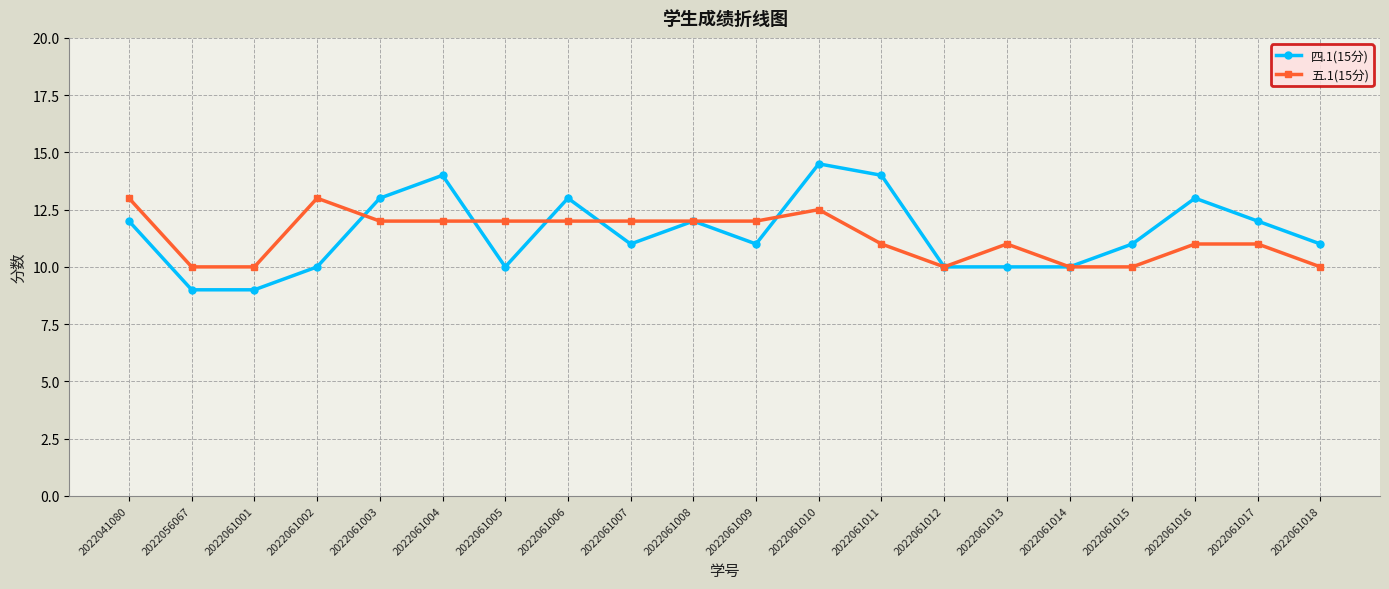

Between which two adjacent categories do 五.1(15分) and 四.1(15分) first intersect?

2022061002 and 2022061003